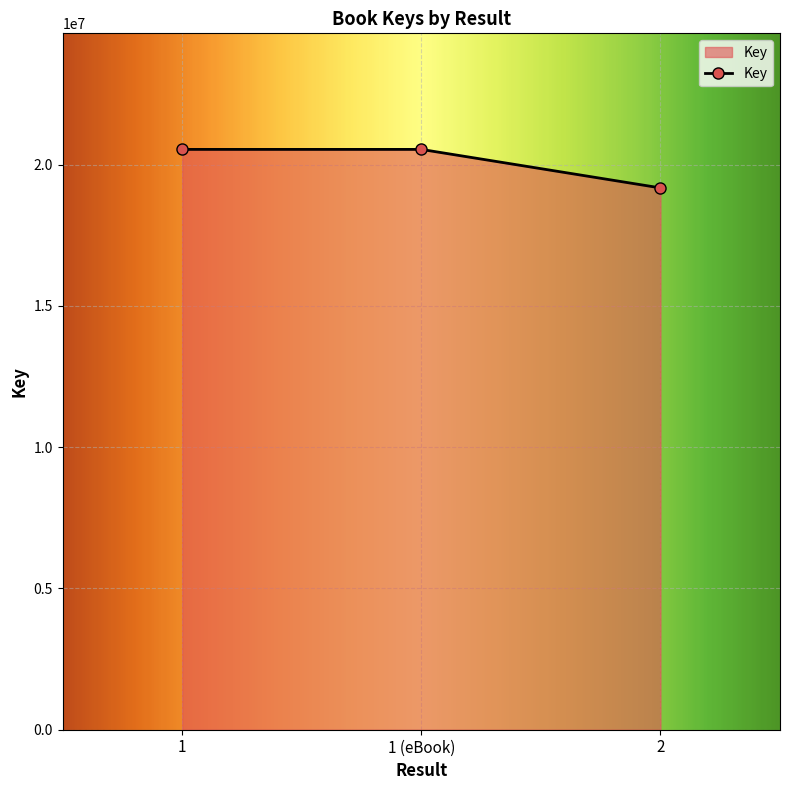

What is the greatest value displayed?

20539040